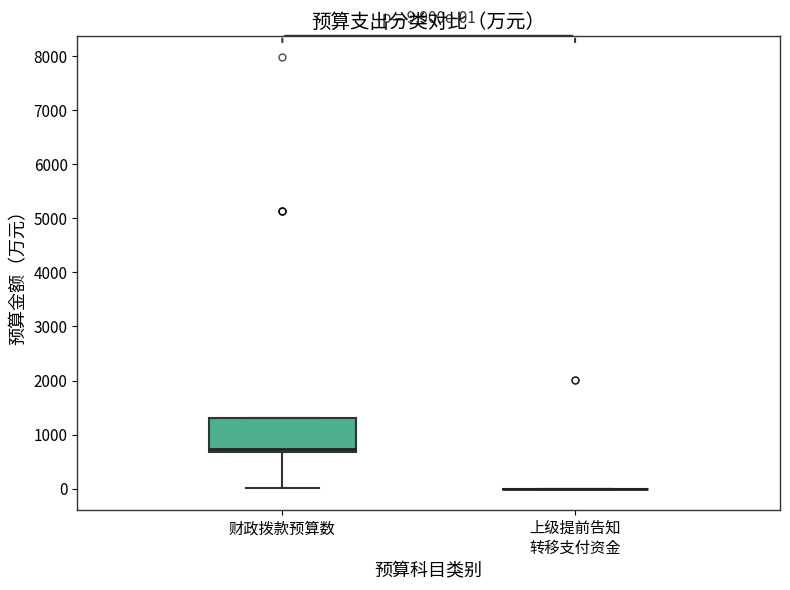

Comparing the boxes themselves (not the whiskers), which one is the tallest?

财政拨款预算数